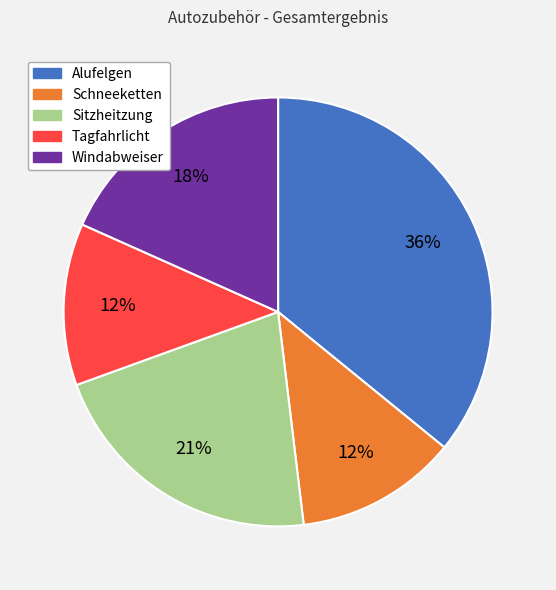

Combined, do Sitzheitzung and Alufelgen account for over 50%?

Yes